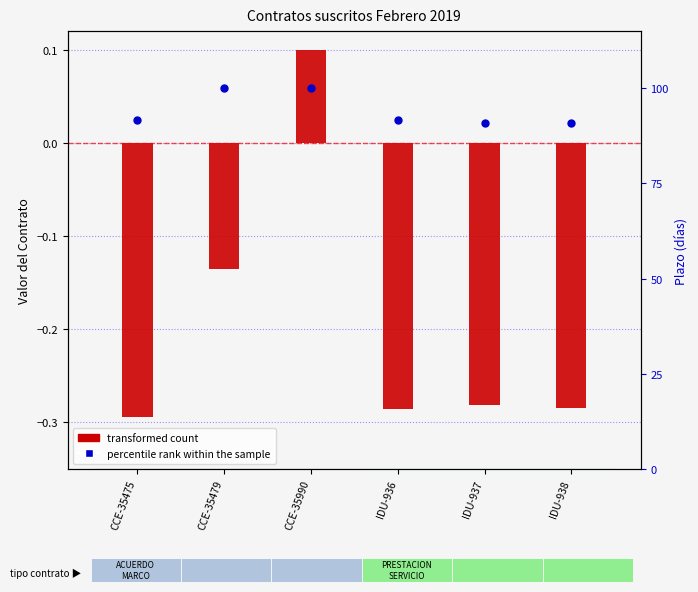

Is the value of percentile rank within the sample at CCE-35479 greater than the value of transformed count at IDU-938?

Yes